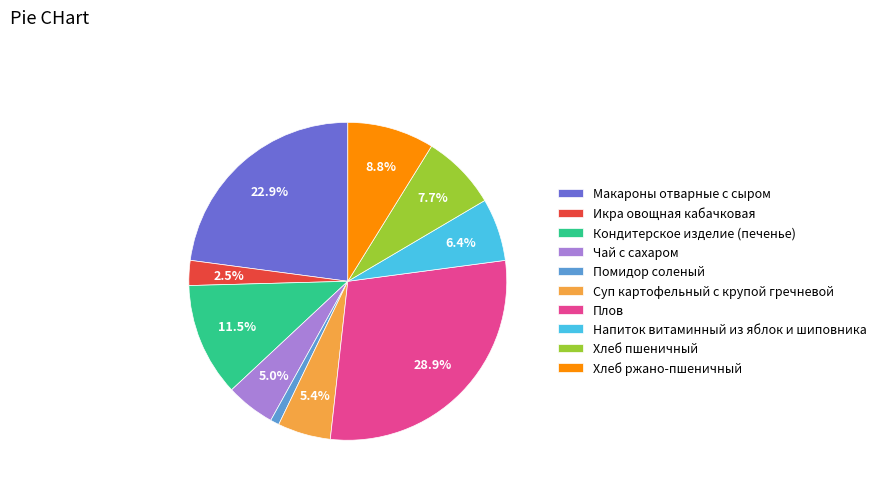

What percentage is NOT represented by Макароны отварные с сыром?

77.1%